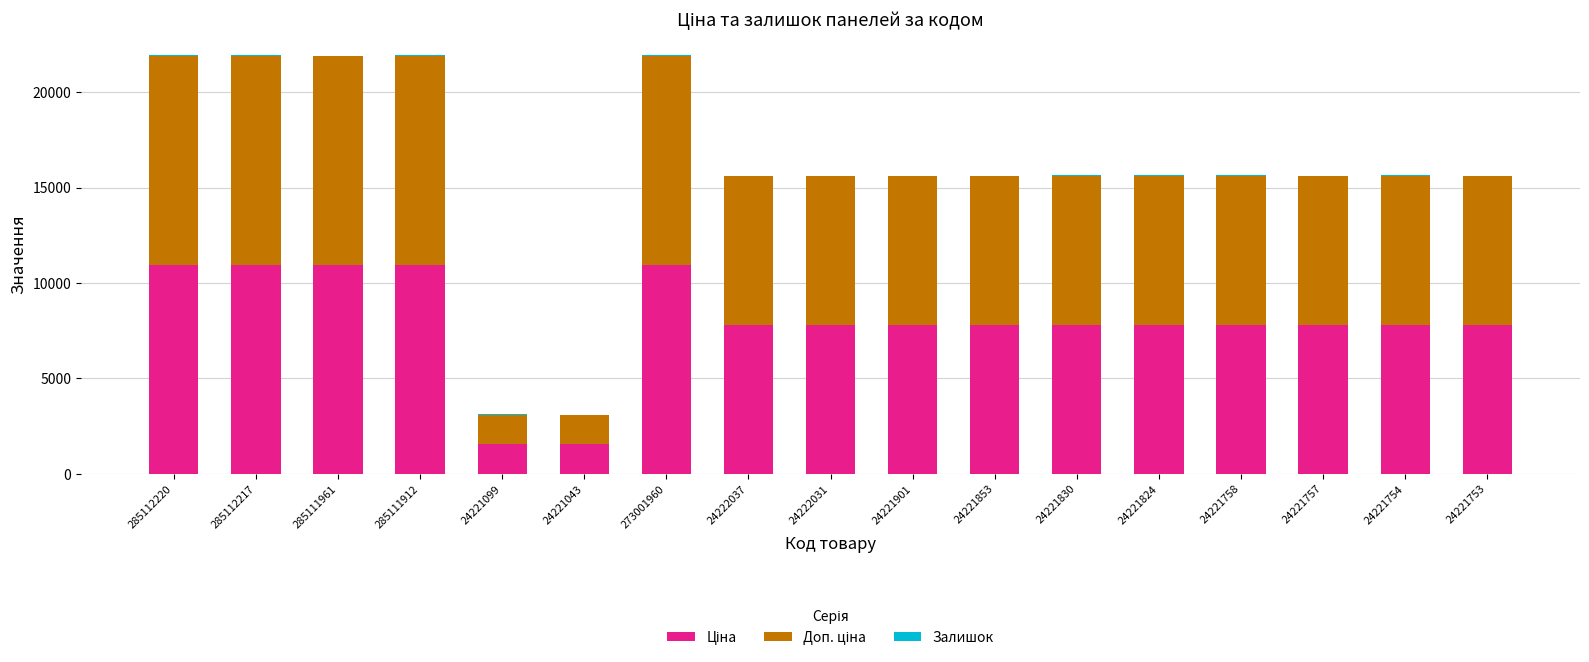

Count the number of data series in this chart.

3